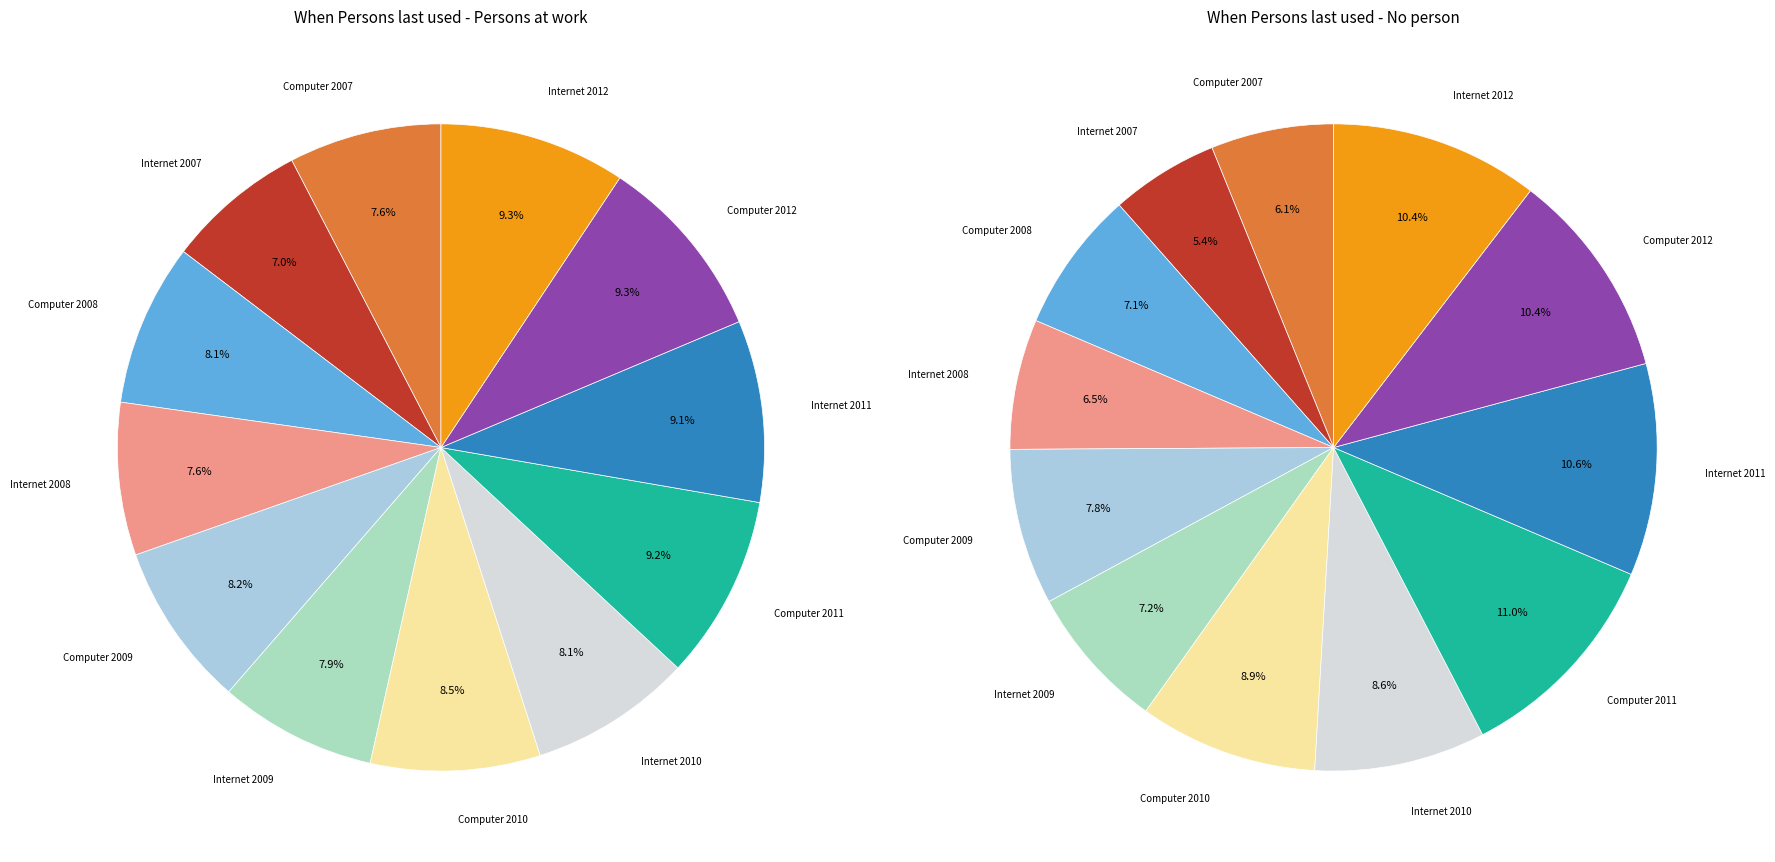

Approximately how many times larger is the value at Computer 2012 compared to Computer 2008?

1.1